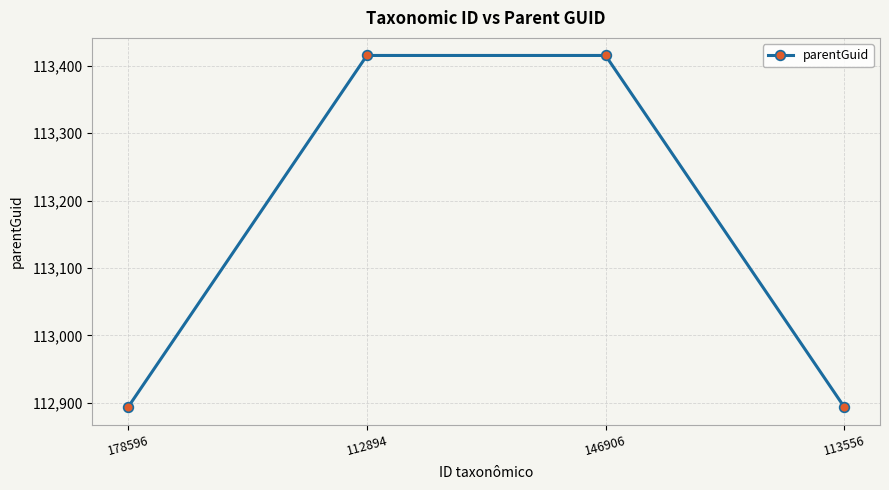

True or false: the data has more than 1 interior local peaks.

False